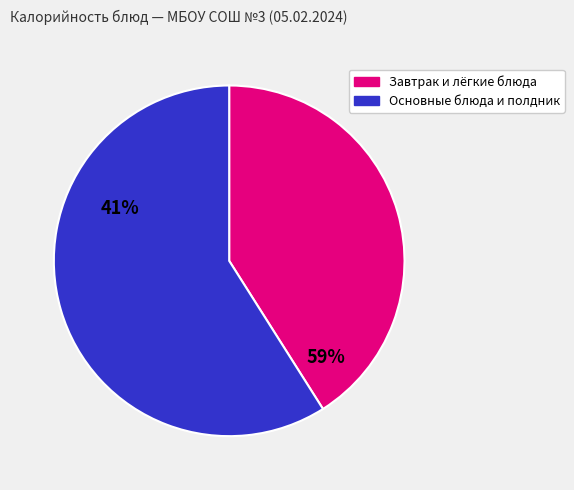

True or false: Завтрак и лёгкие блюда accounts for 41% of the total.

True